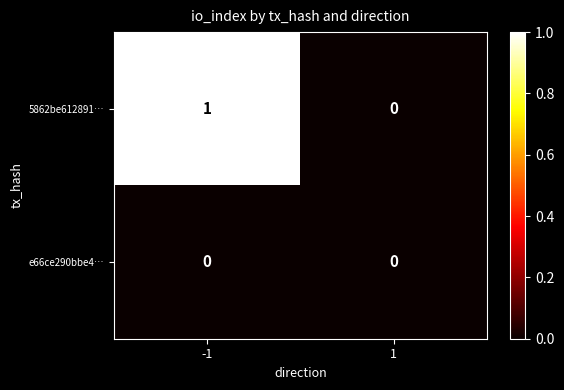

The 5862be612891… series shows 0 at 1. True or false?

True